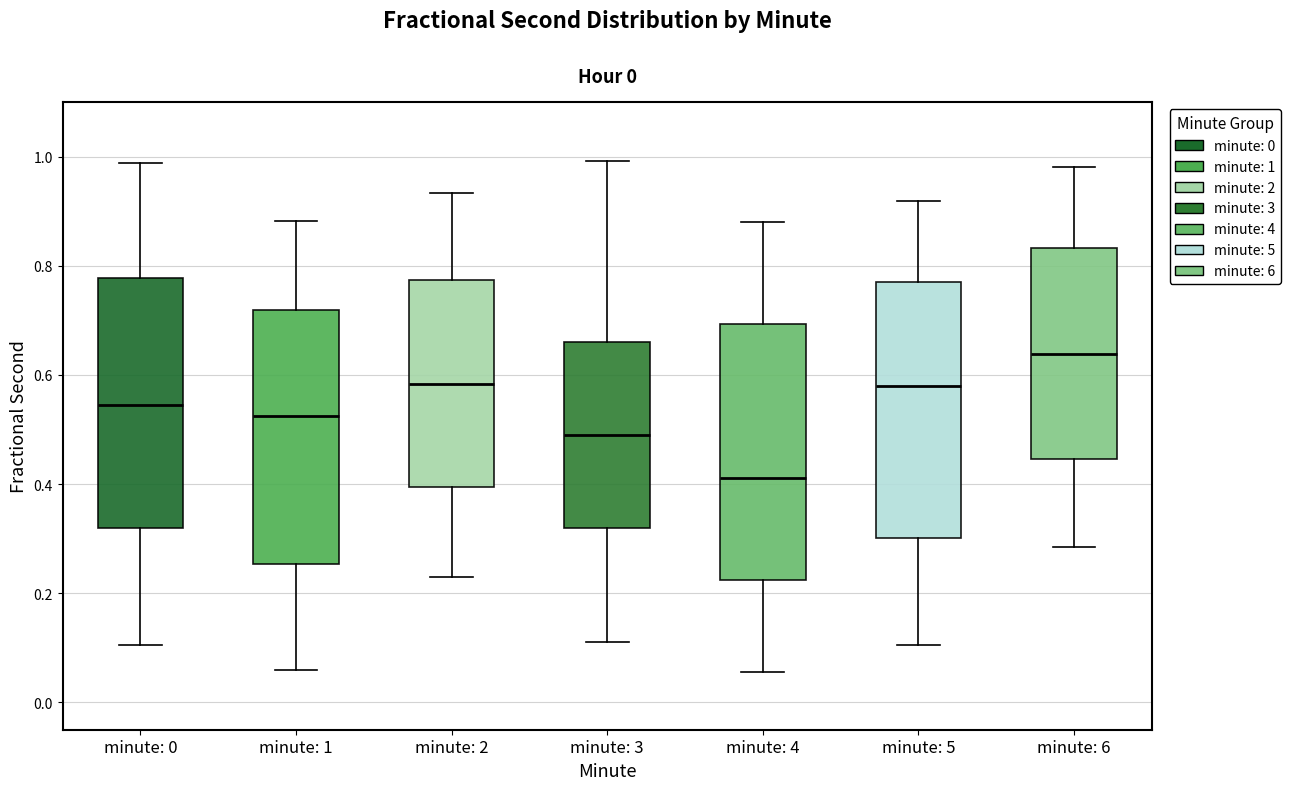

Where does the median line of the box for minute: 3 sit on the y-axis? The values are not printed on the chart, so give them approximately, as read against the axis.

0.50